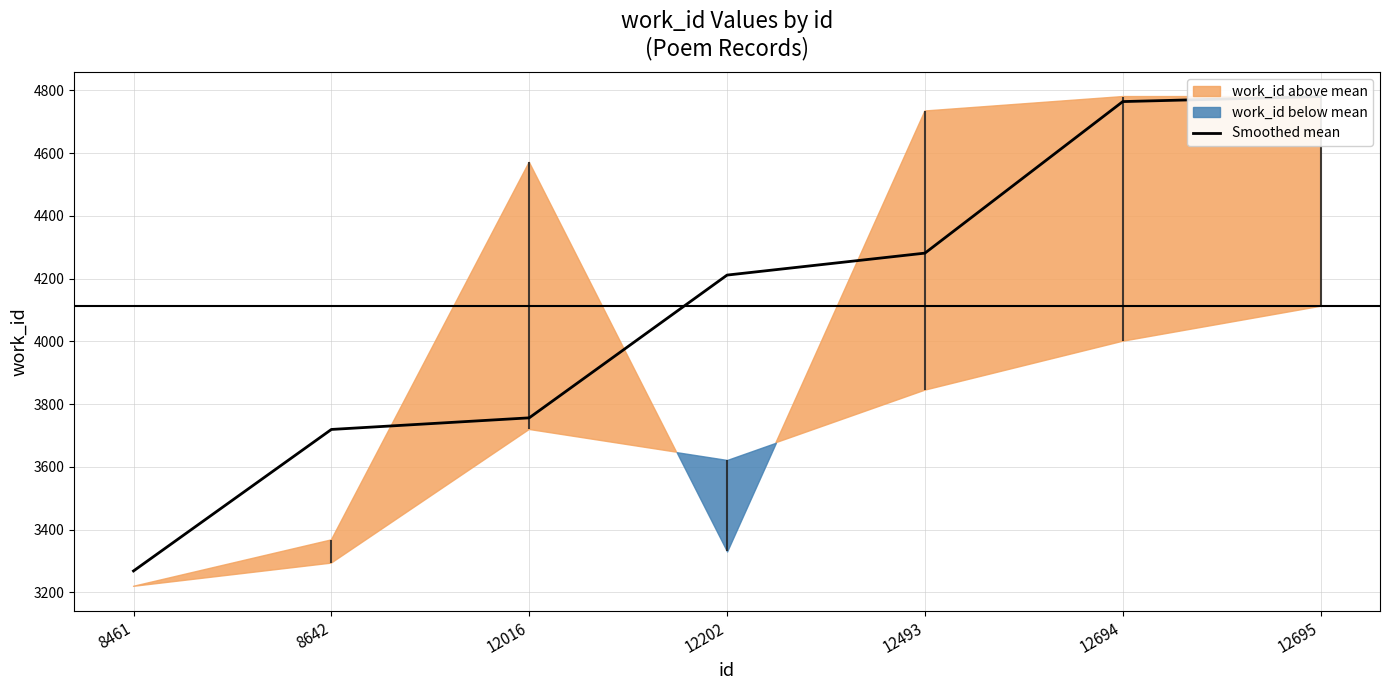

What is the value of the 7th point from the left?

4780